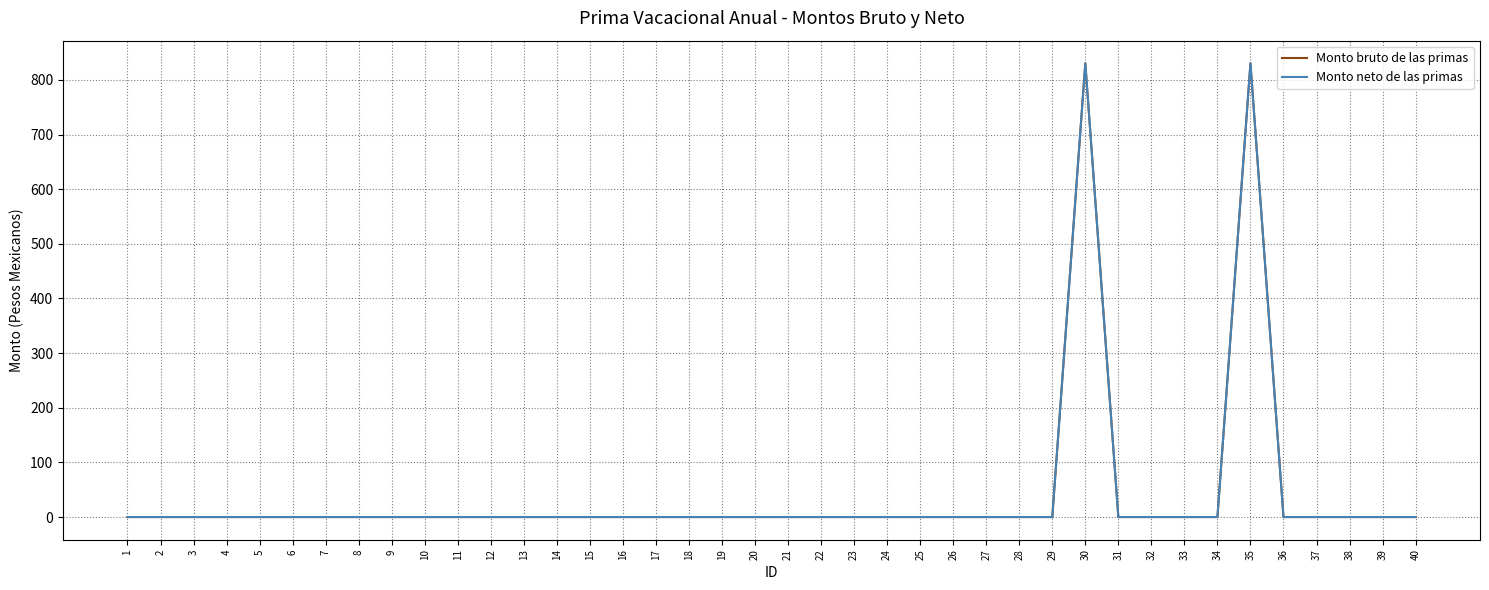

Does the chart display data point markers on the line(s)?

No